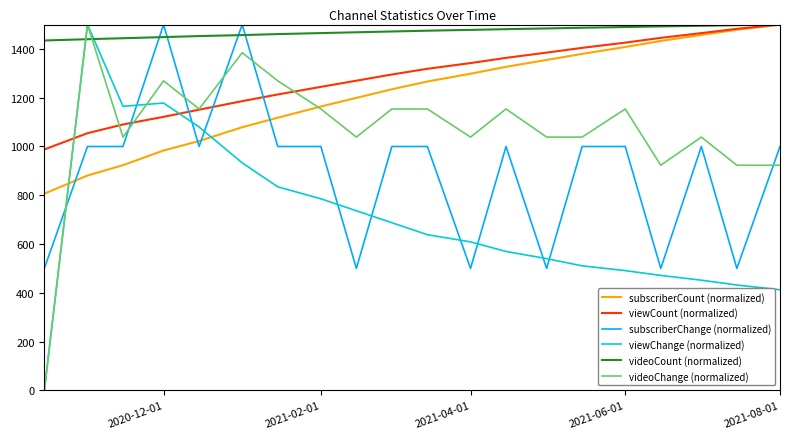

What is the sum of all subscriberCount (normalized) values?

24314.9